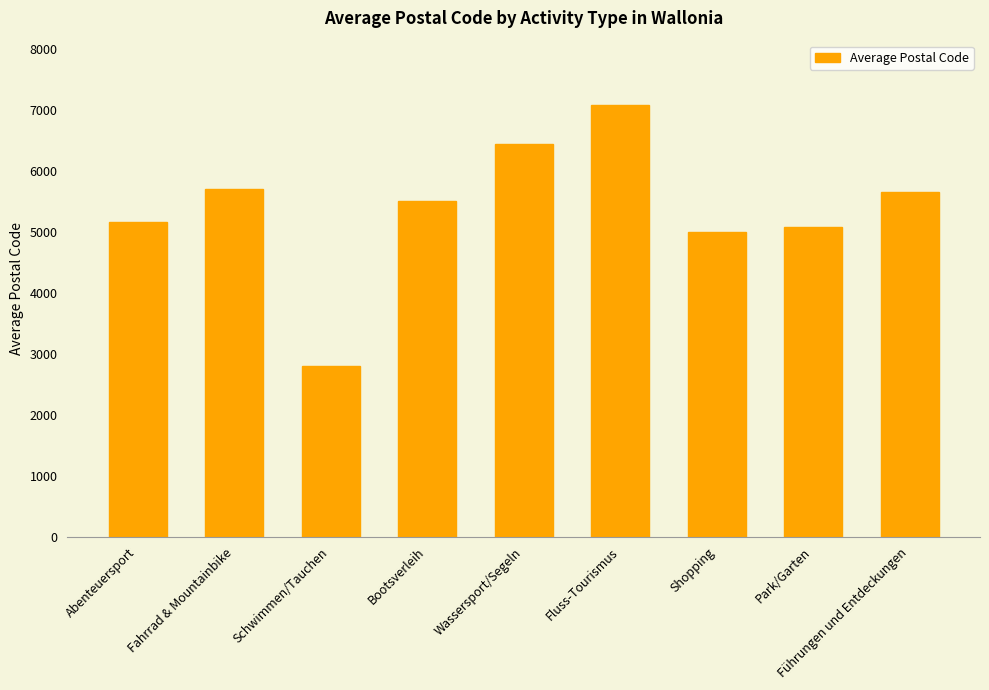

Between Führungen und Entdeckungen and Park/Garten, which is larger?

Führungen und Entdeckungen